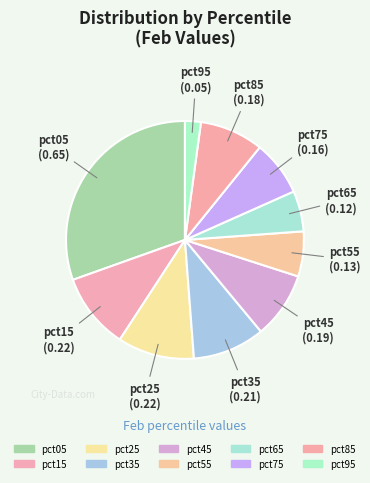

How many segments does this pie chart have?

10